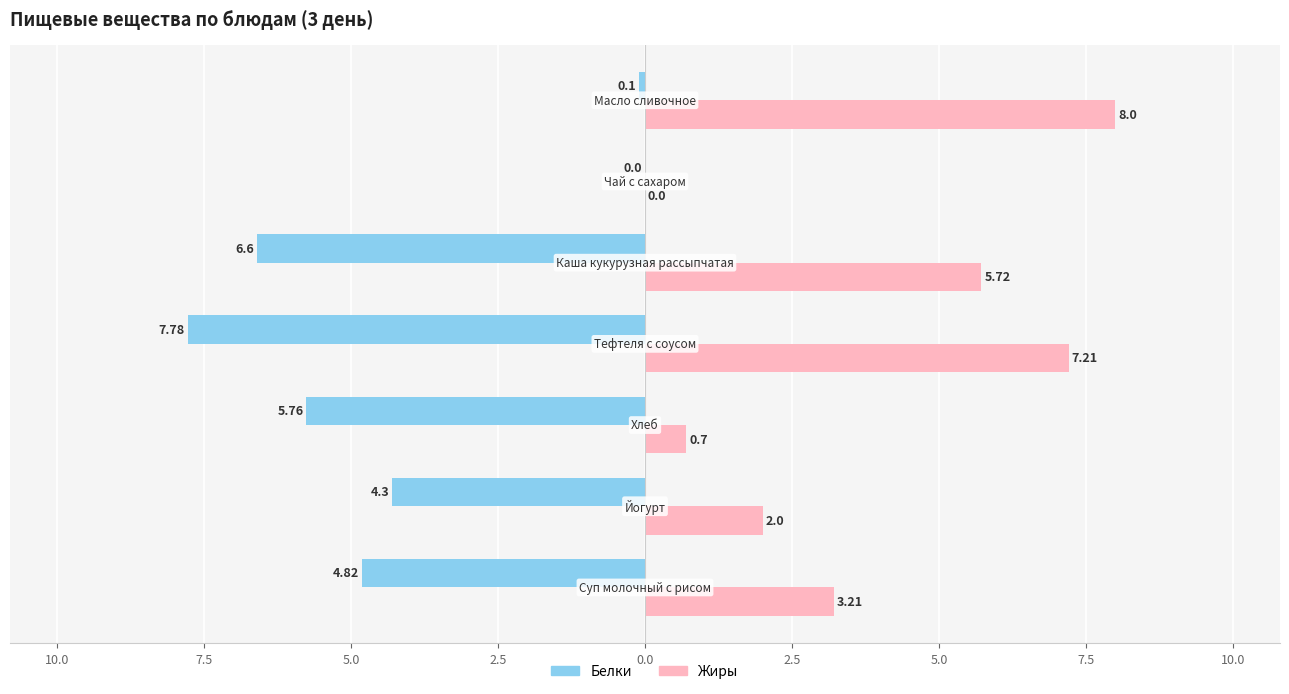

What is the greatest value displayed?

8.0